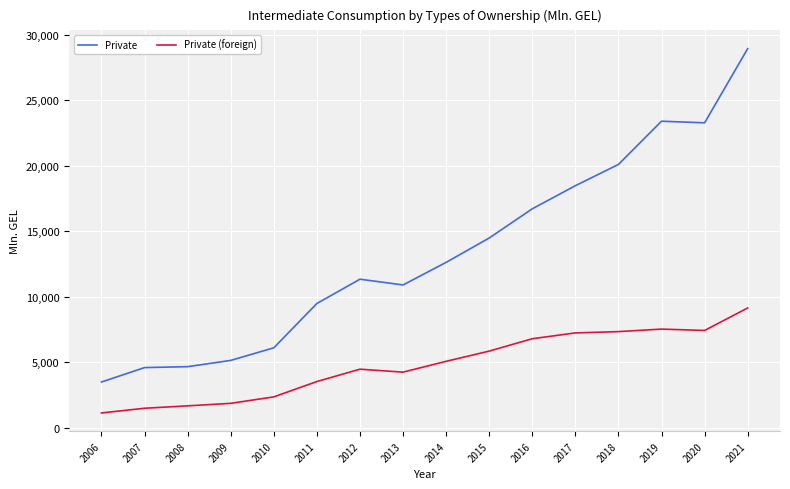

At which category is the sum across all series the highest?

2021